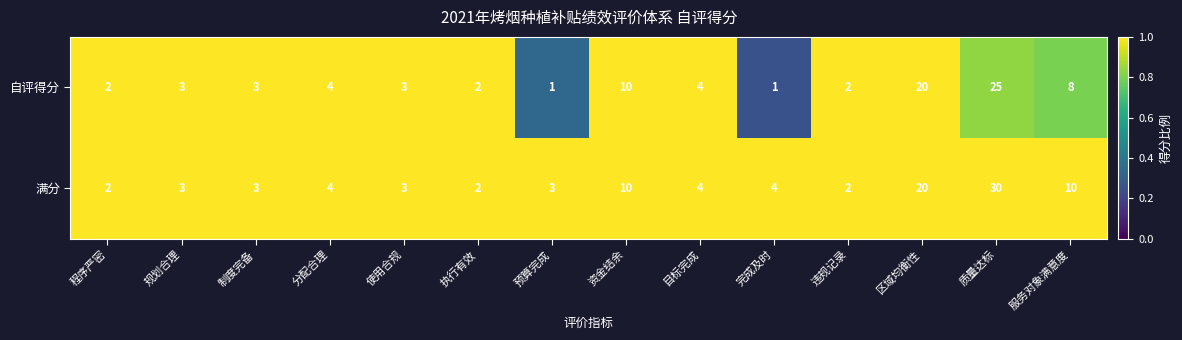

List the series in order of their overall mean, lowest first.

自评得分, 满分